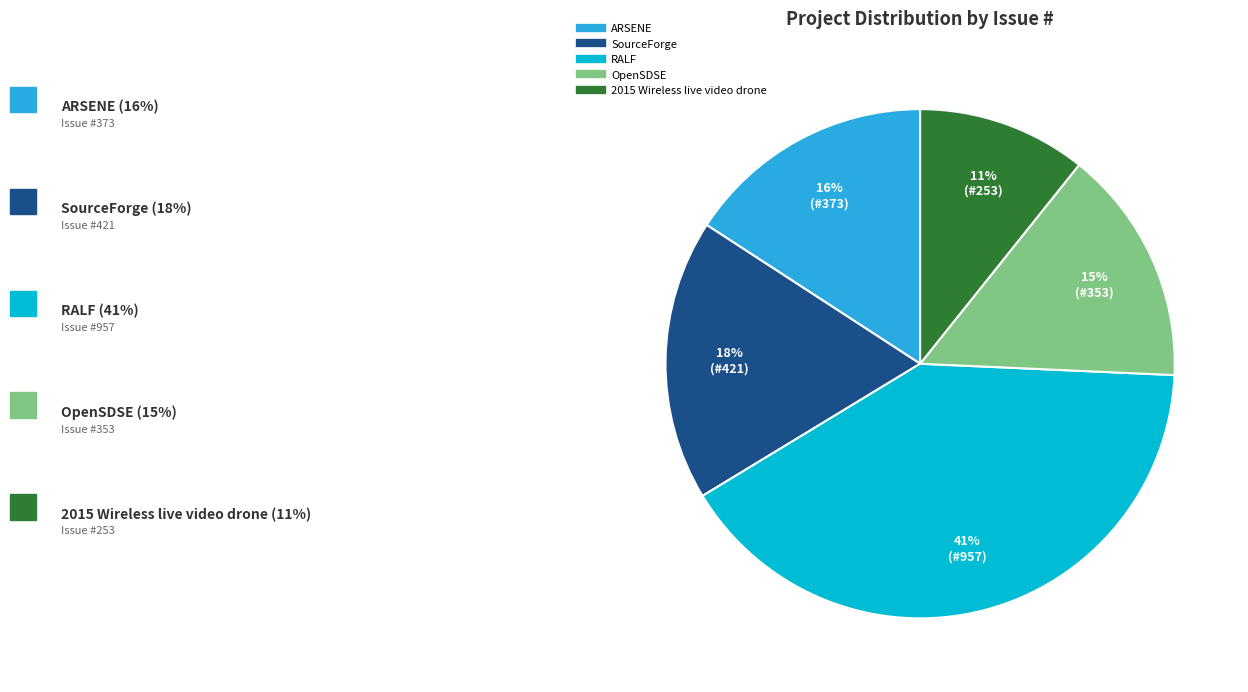

How many segments does this pie chart have?

5